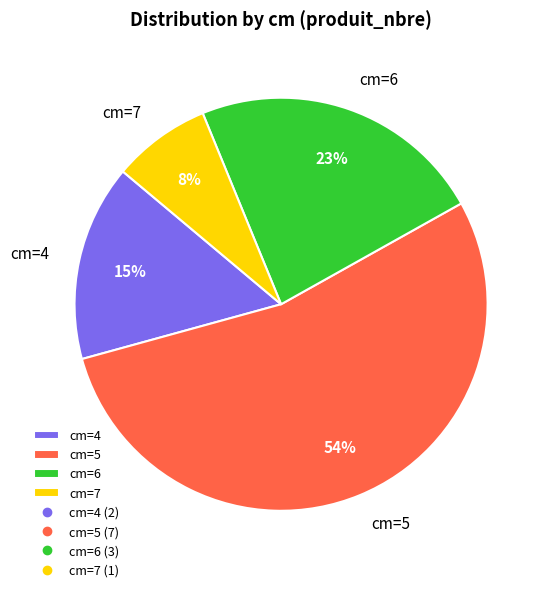

What percentage is the cm=6 slice, to the nearest percent?

23%